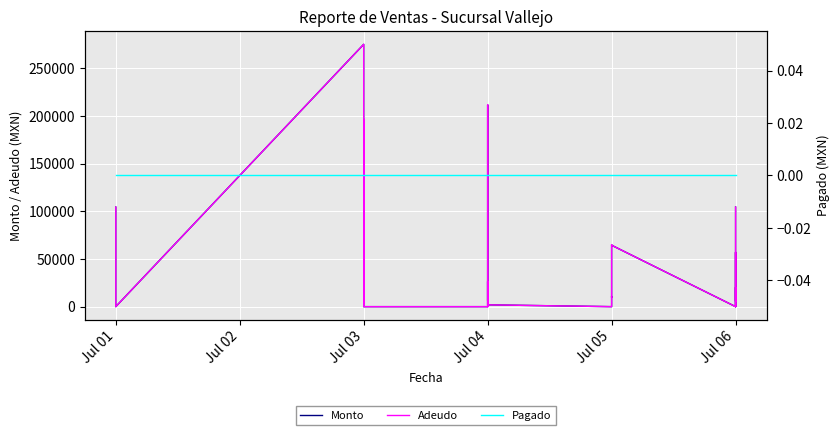

Rank the series by their maximum value, from lowest to highest.

Pagado, Monto, Adeudo